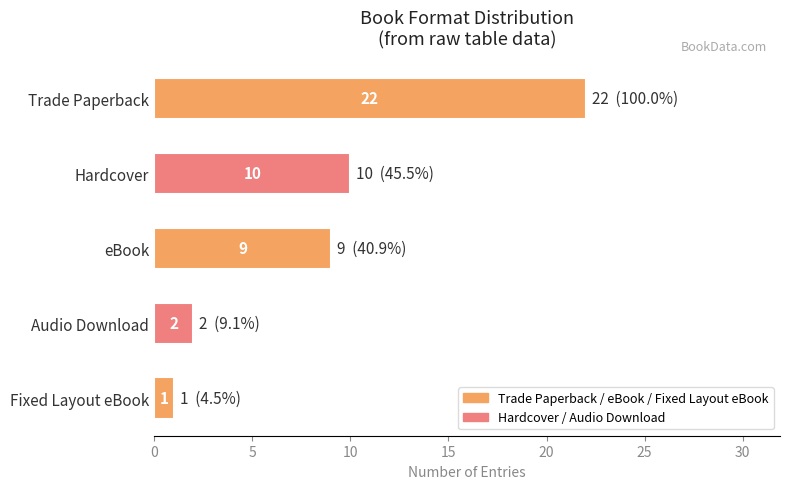

What is the change in value from Hardcover to Audio Download?

-8